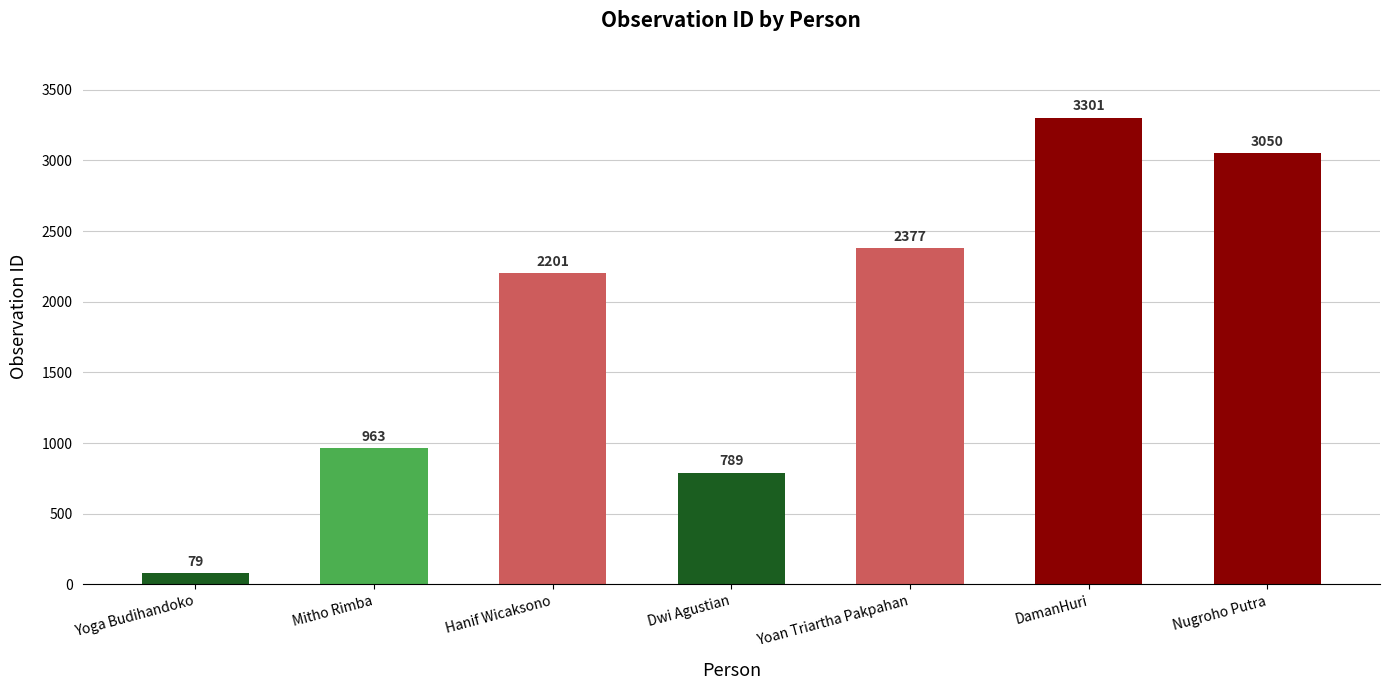

What is the difference between the maximum and minimum values?

3222